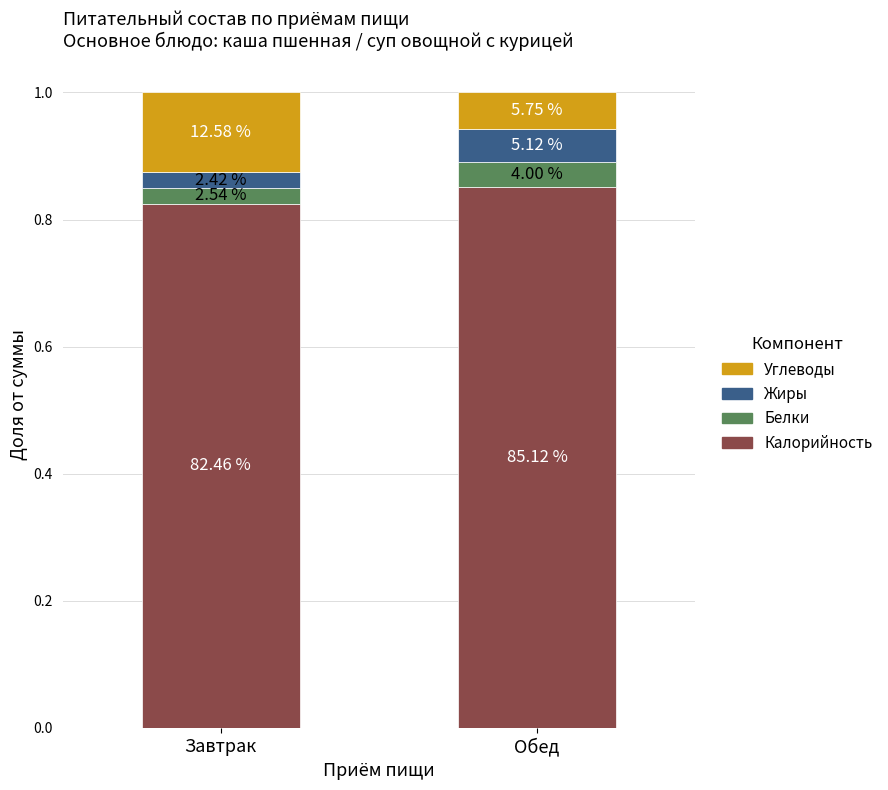

What is the sum of the Углеводы values at Завтрак and Обед?

0.2